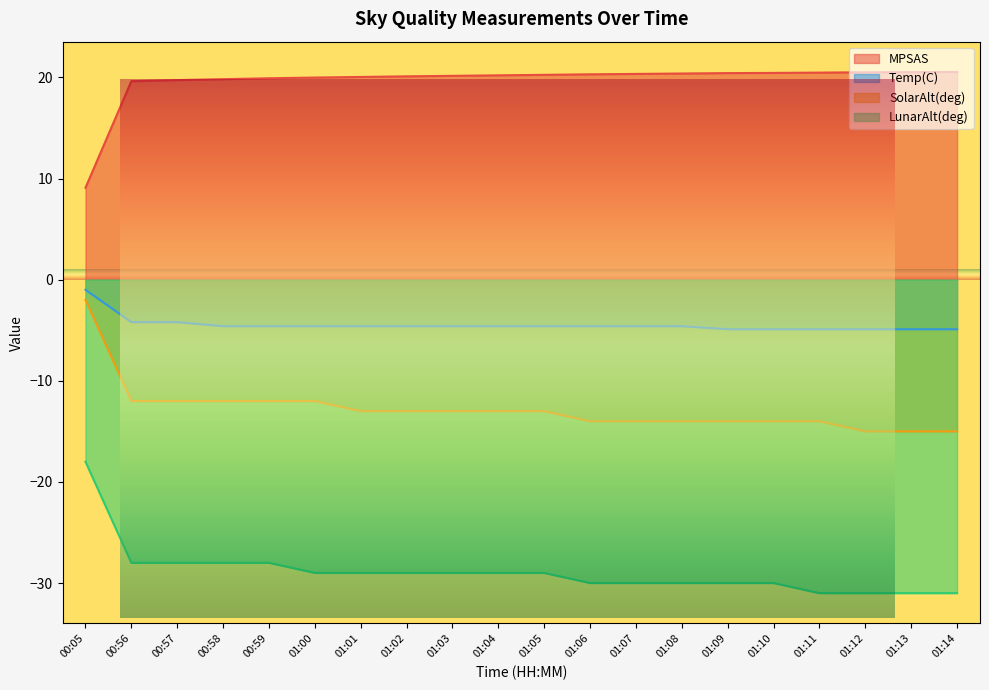

At which label is LunarAlt(deg) closest to -24?

00:56